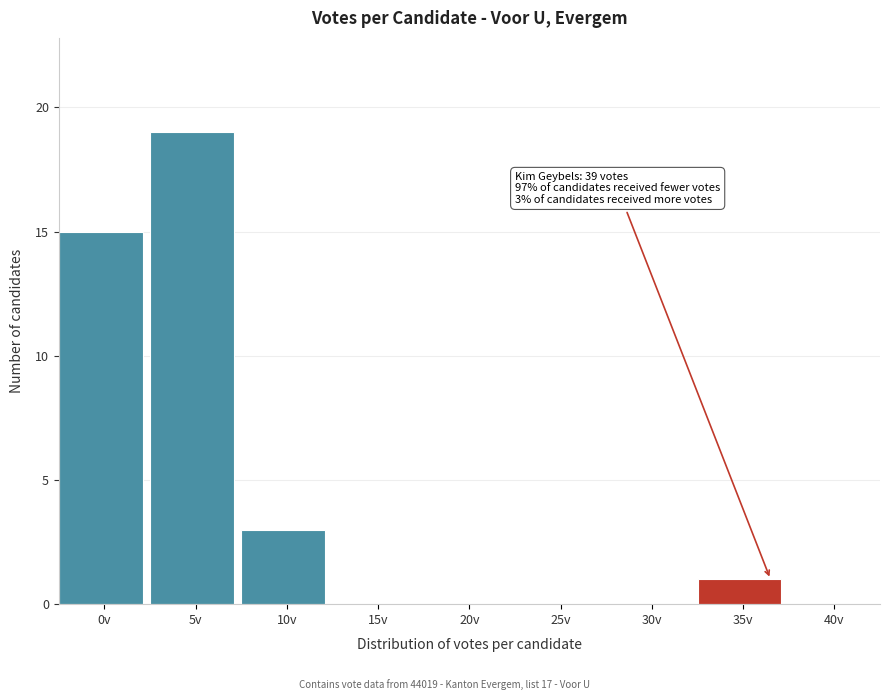

Reading right to left, transcribe all the data shown in this chart.

40v=0	35v=1	30v=0	25v=0	20v=0	15v=0	10v=3	5v=19	0v=15